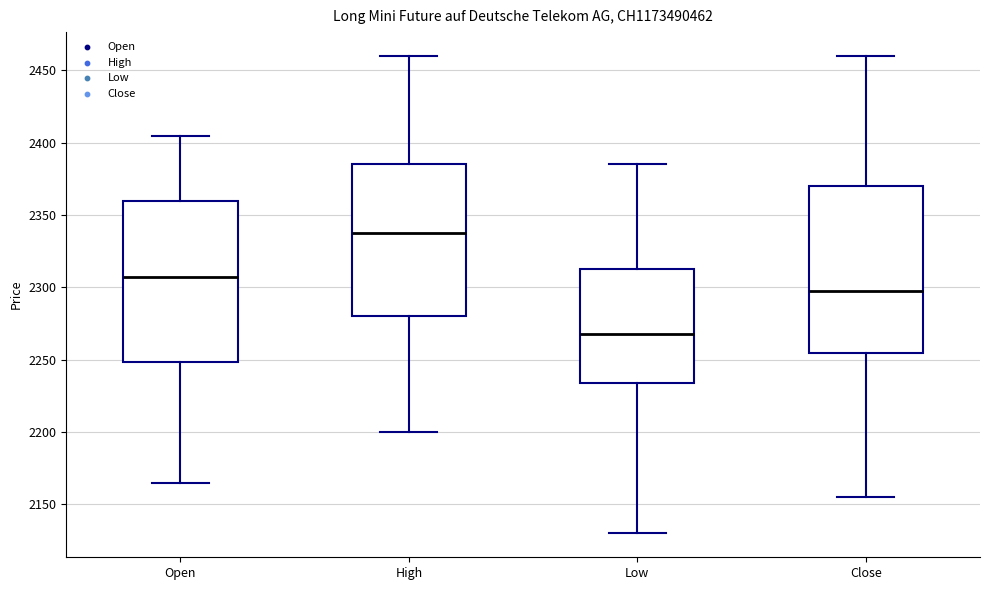

Where is the upper edge of the box for Close on the y-axis? The values are not printed on the chart, so give them approximately, as read against the axis.

2370